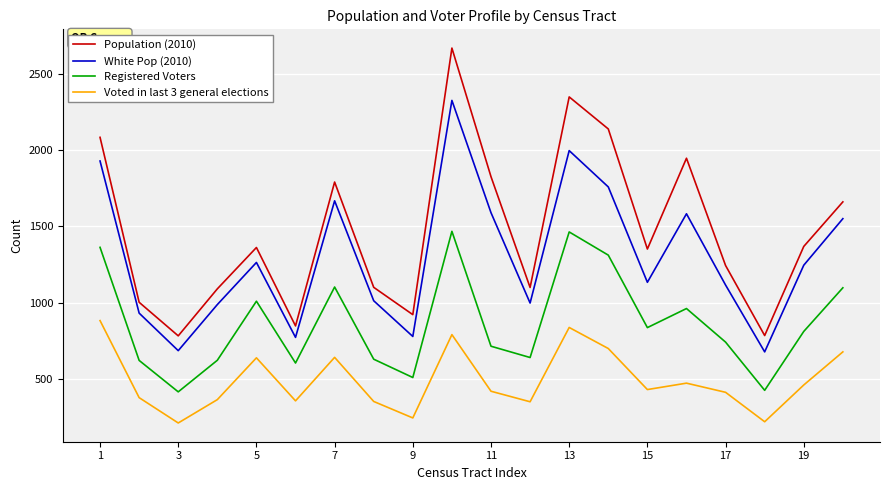

Which series has the largest total across all categories?

Population (2010)